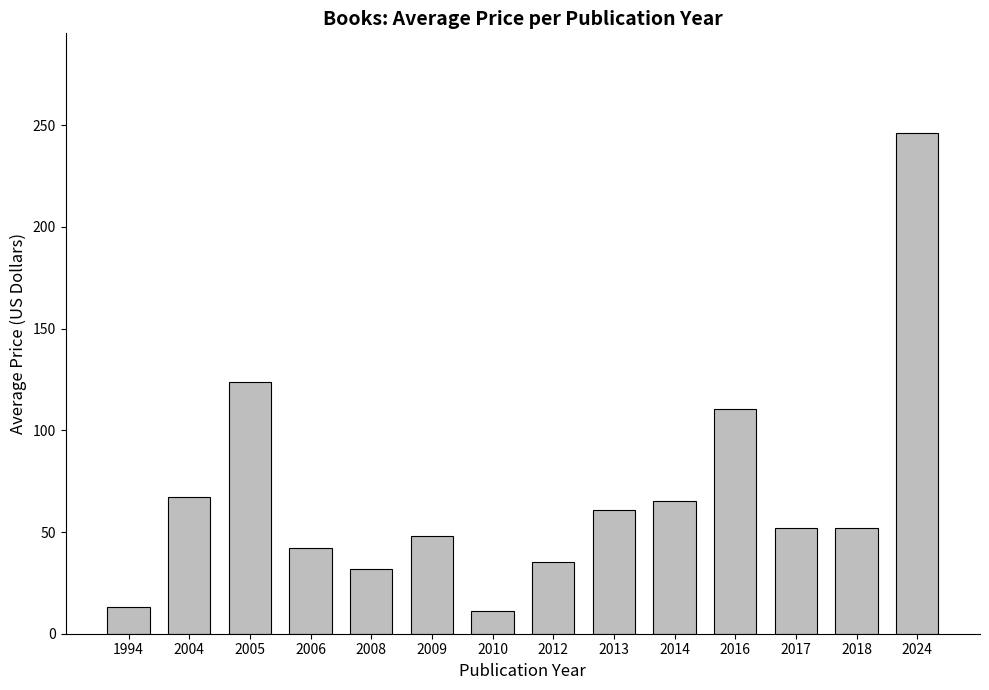

What is the average value?

68.5